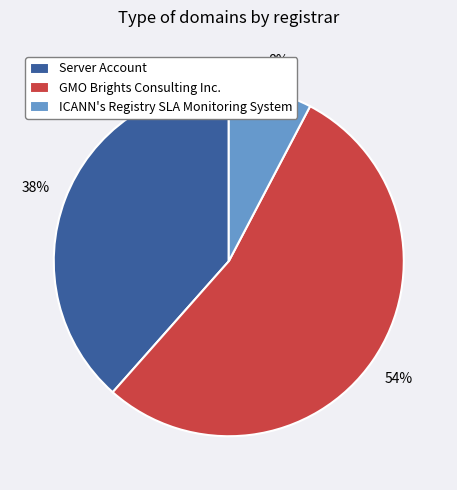

Which has a higher value, ICANN's Registry SLA Monitoring System or Server Account?

Server Account